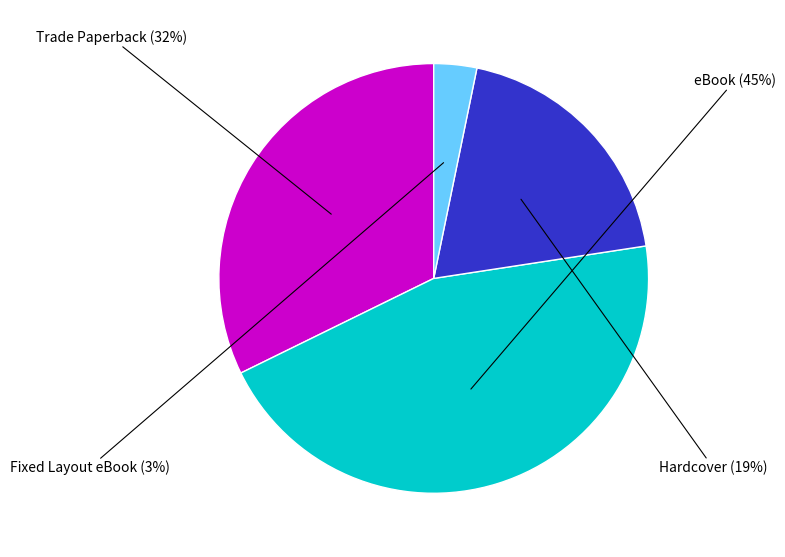

Approximately how many times larger is the value at eBook compared to Trade Paperback?

1.4